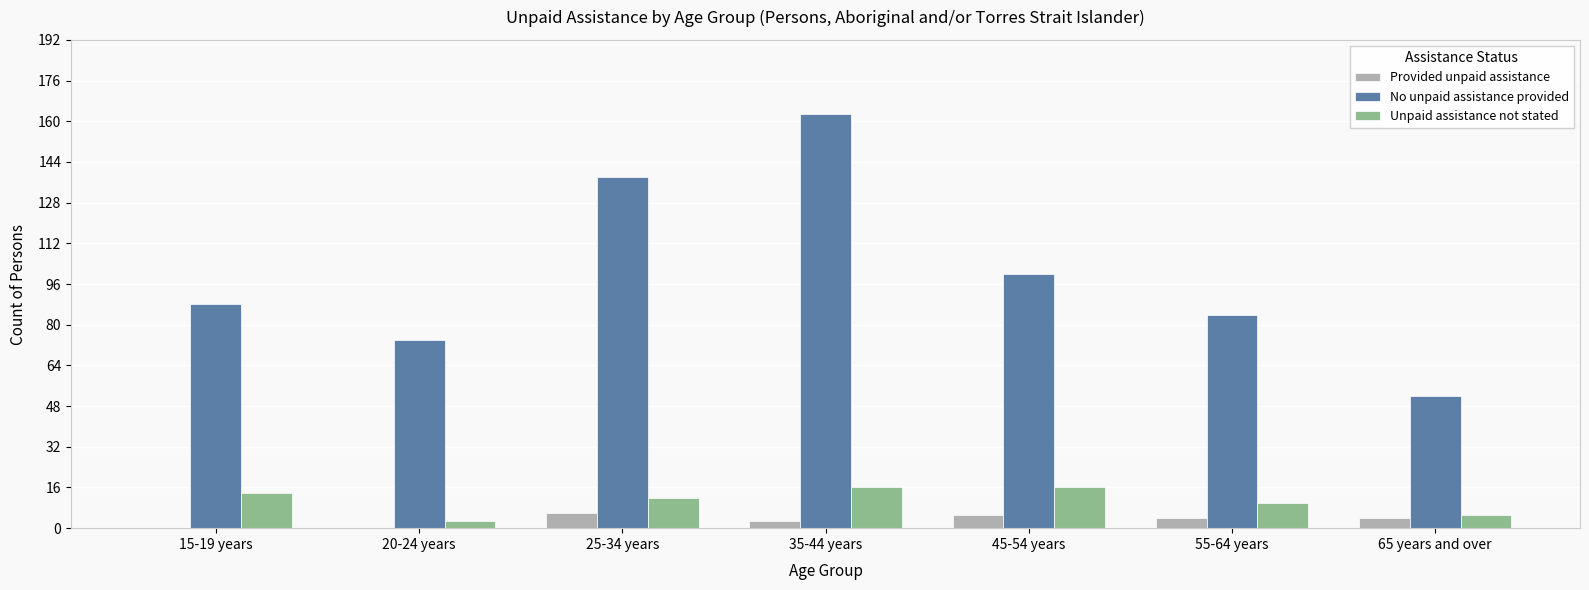

What is the maximum value shown in the chart?

163